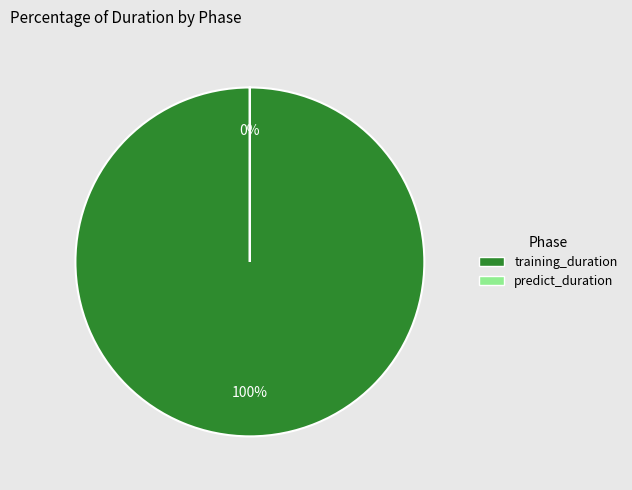

What is the smallest slice in the pie chart?

predict_duration